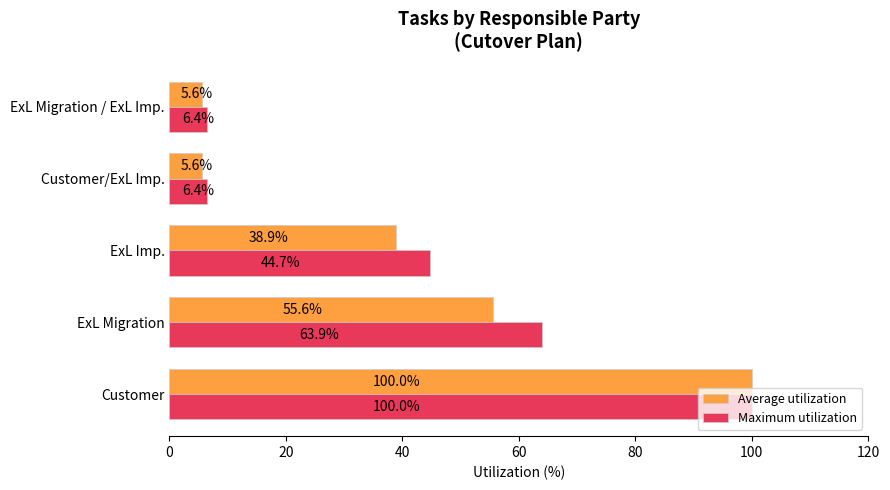

What is the approximate value of Average utilization at Customer/ExL Imp.?

5.6